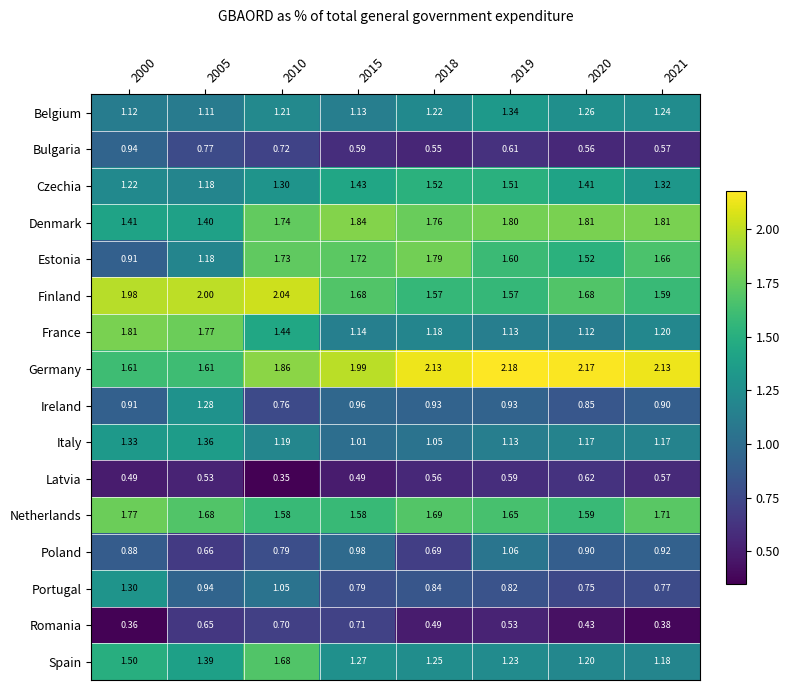

Which series has the largest range (max minus min)?

Estonia